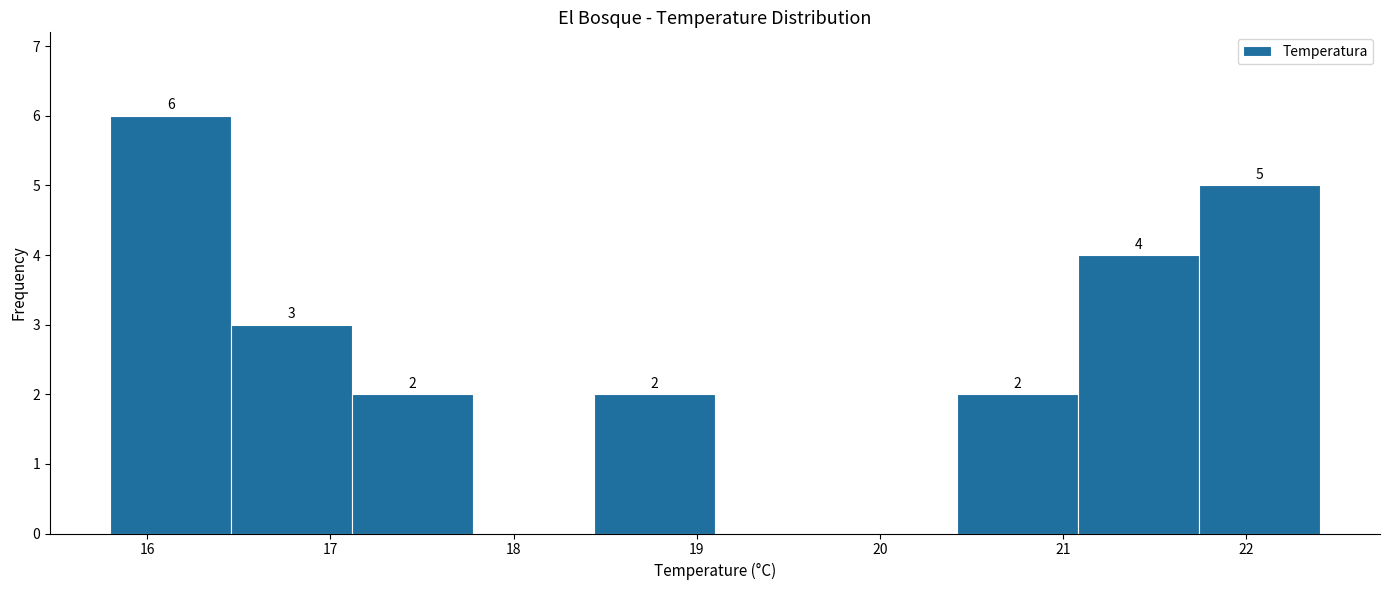

Over which range of the x-axis is the bar tallest?

15.80 to 16.46